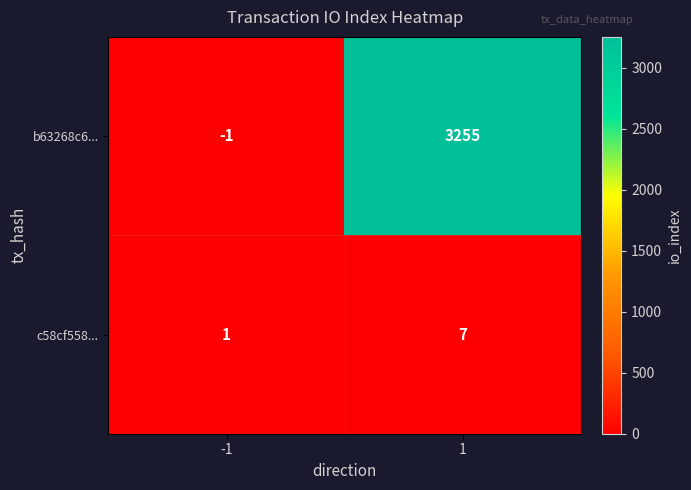

How many distinct data groups are displayed?

2